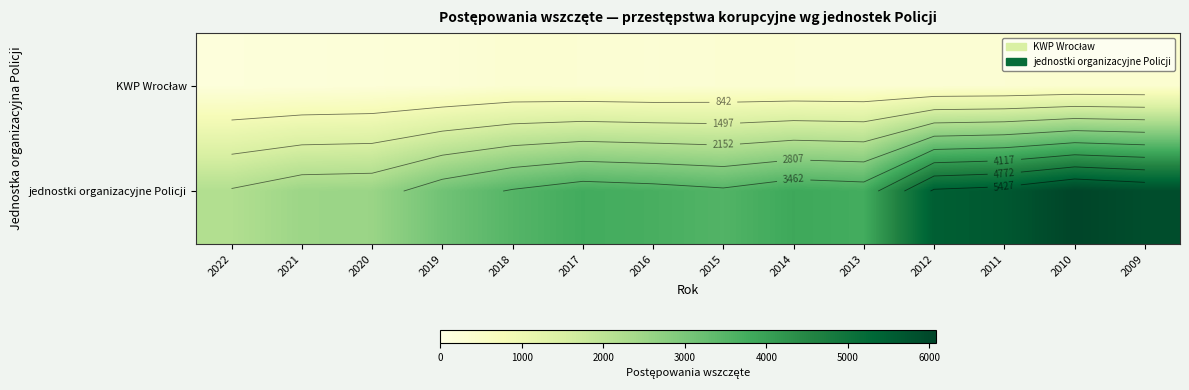

List the series in order of their peak value, lowest first.

KWP Wrocław, jednostki organizacyjne Policji